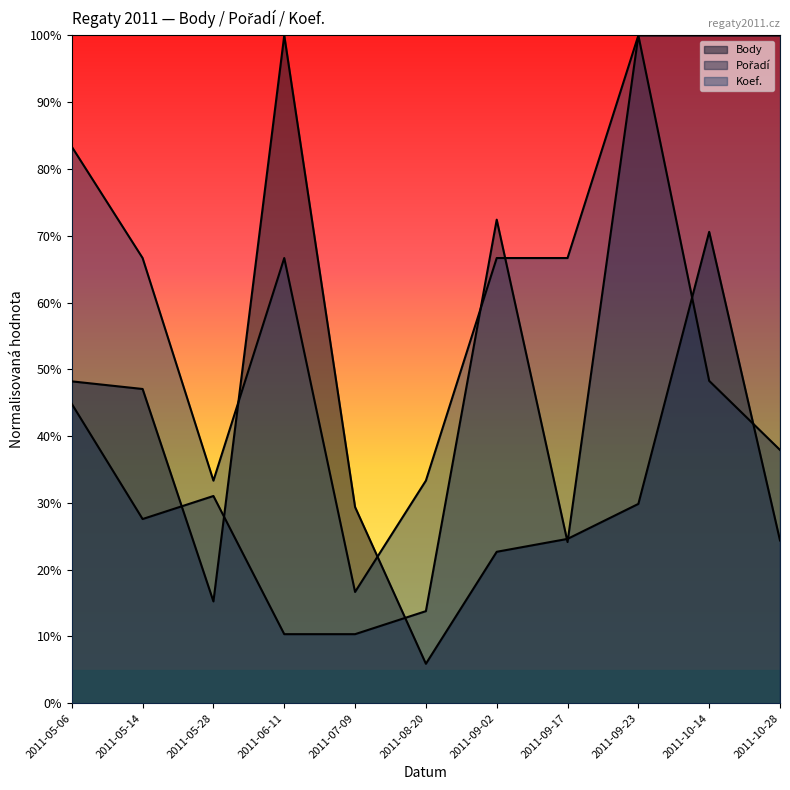

Count the number of categories in the chart.

11